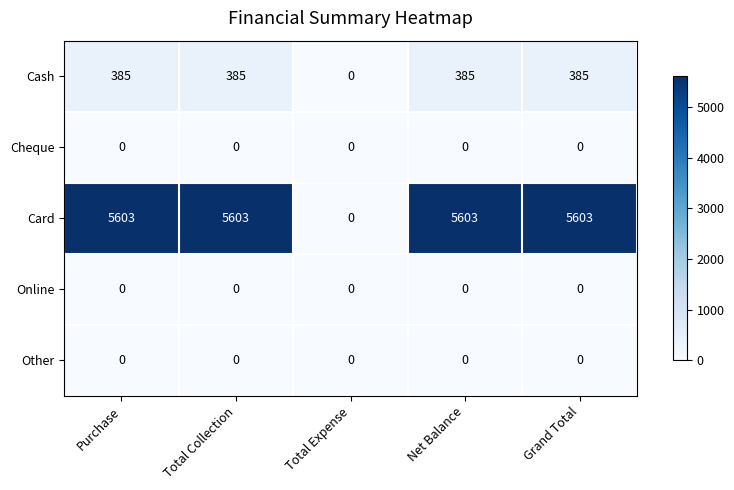

What is the sum of all Card values?

22412